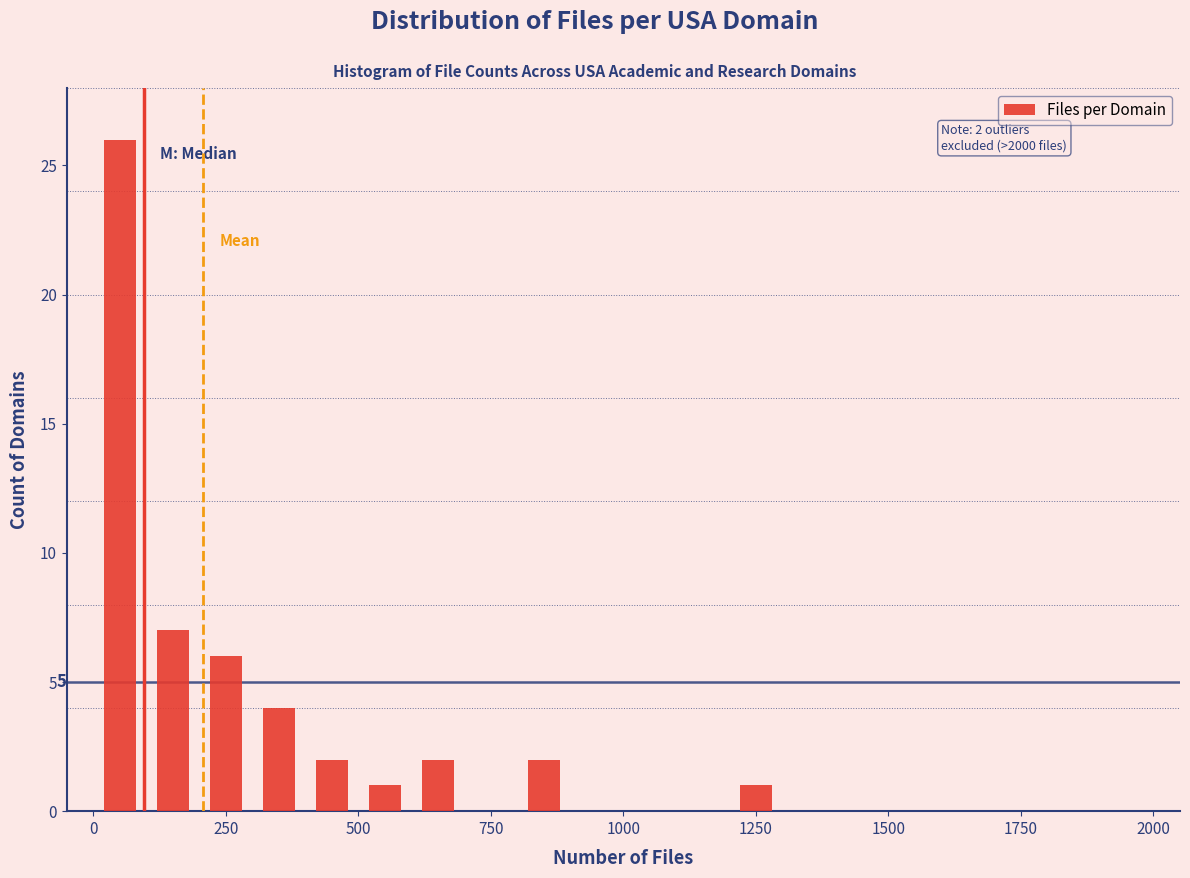

Read against the x-axis, roughly where is the centre of the tallest bar?

50